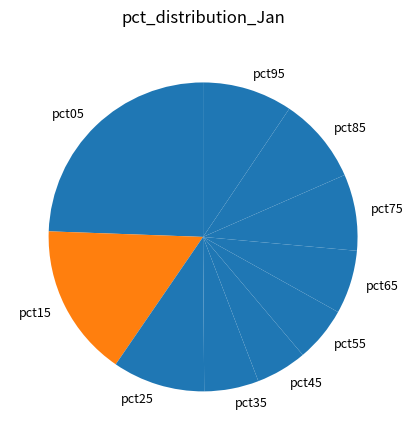

Is there a majority slice in this chart?

No